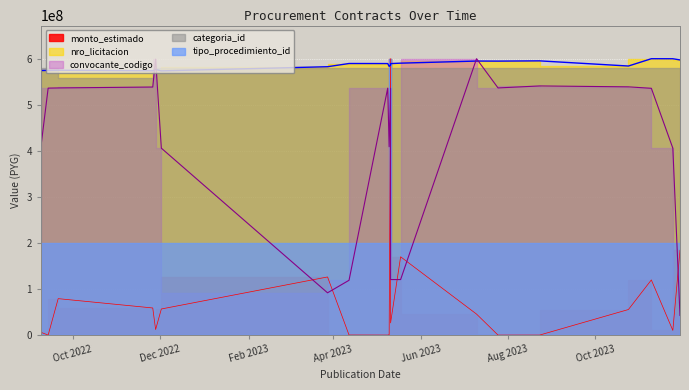

True or false: convocante_codigo has more than 0 interior local peaks.

True